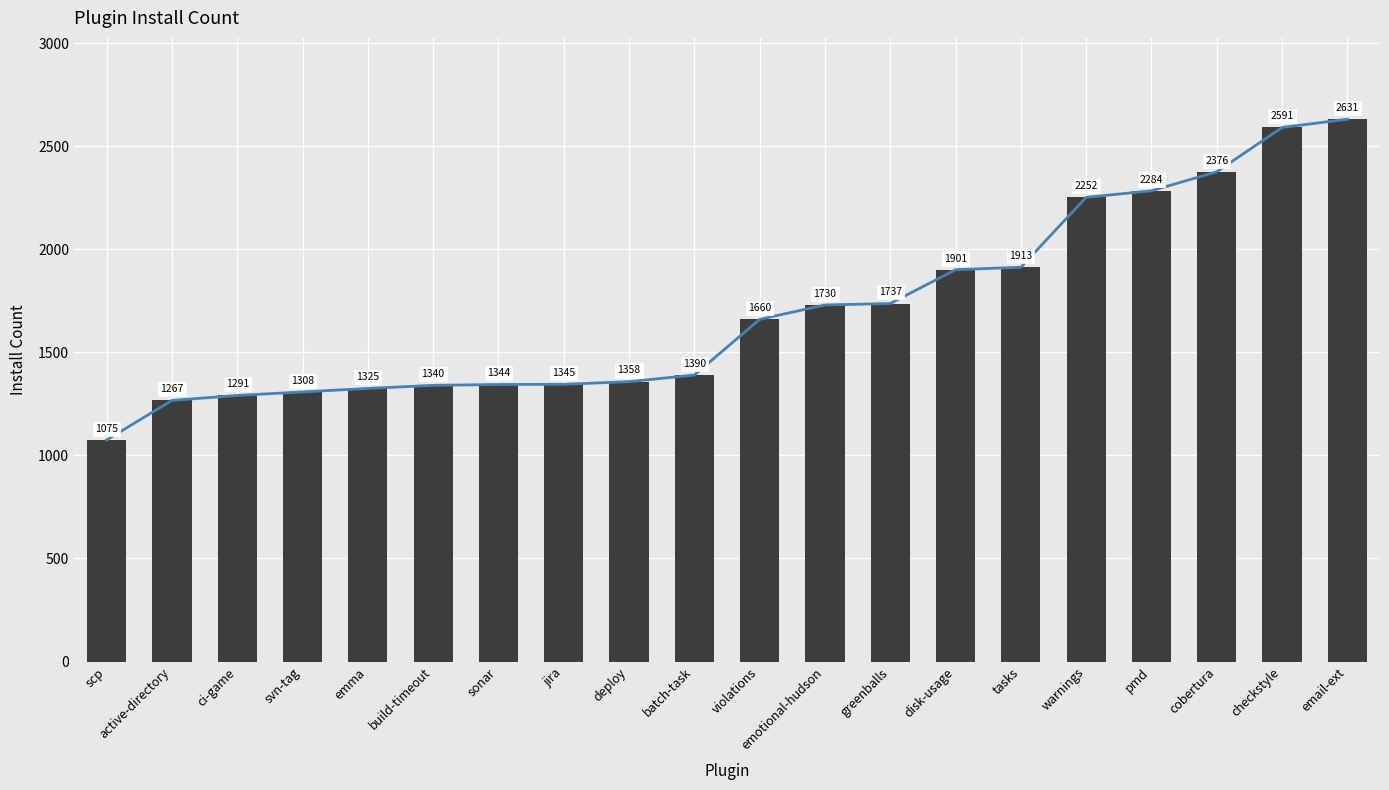

Which label corresponds to the smallest value in the chart?

scp